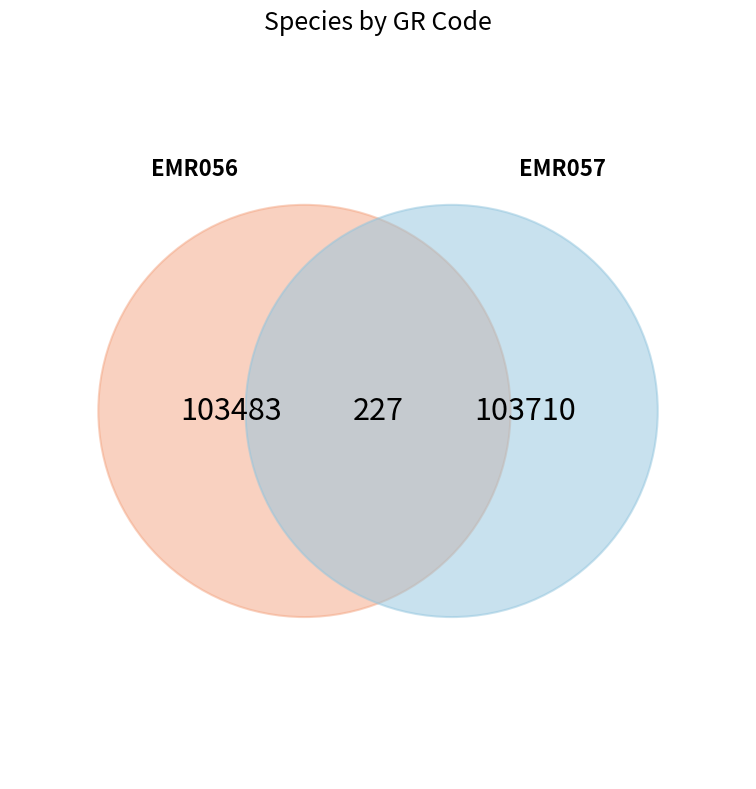

Rank the categories by value from highest to lowest.

EMR057, EMR056